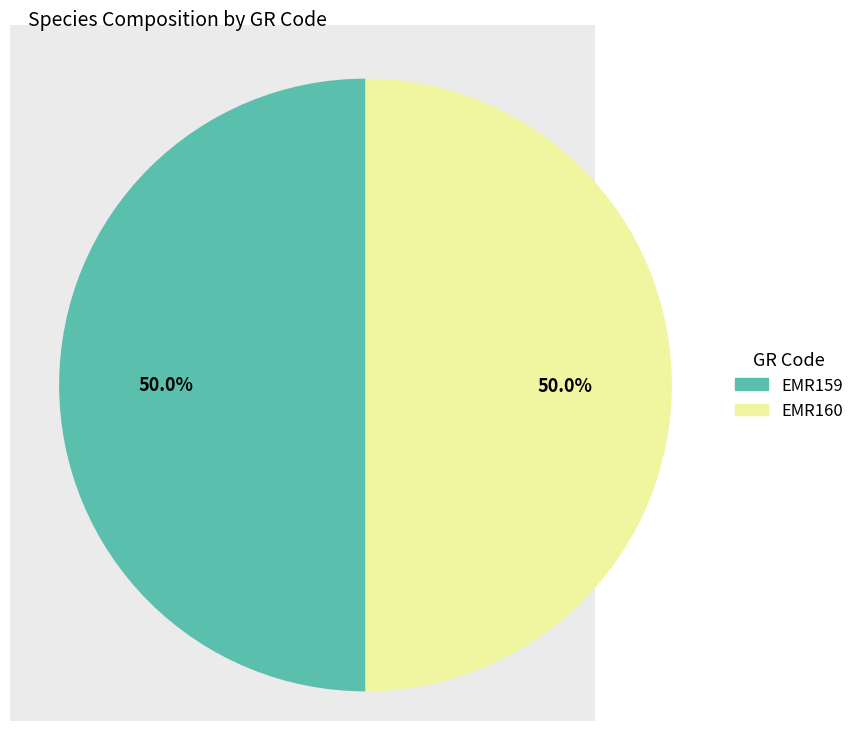

Approximately how many times larger is the value at EMR160 compared to EMR159?

1.0